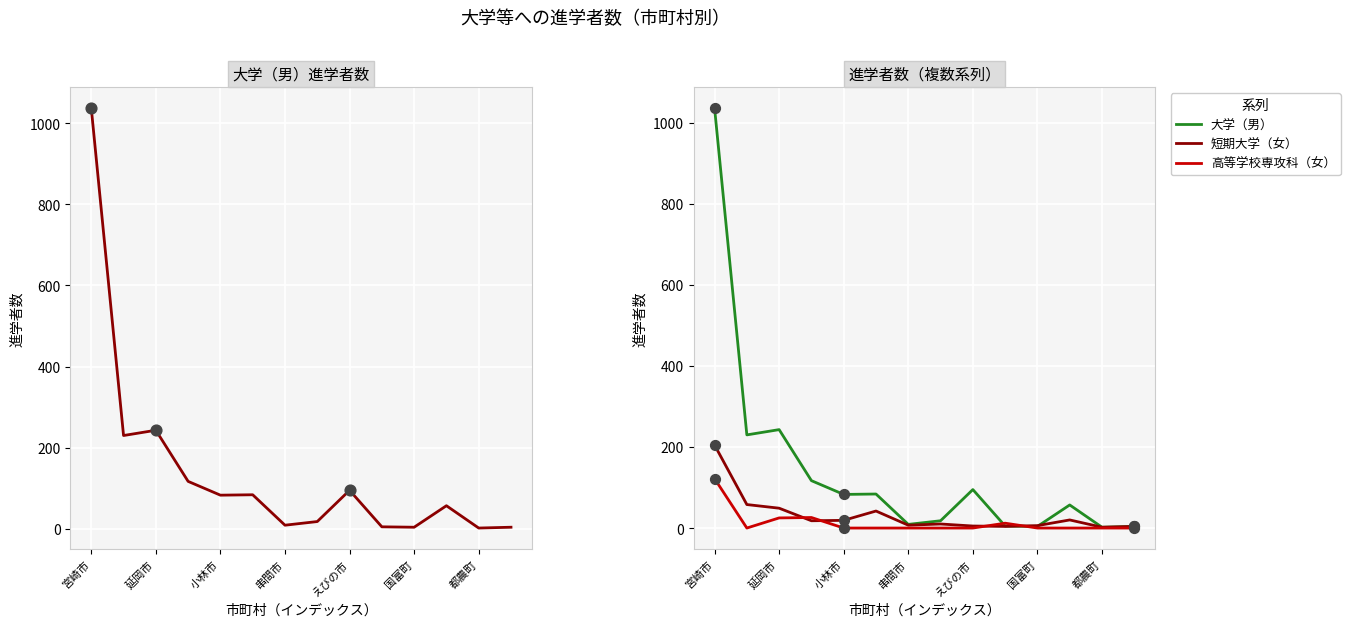

Which series reaches the maximum Y coordinate?

大学（男）